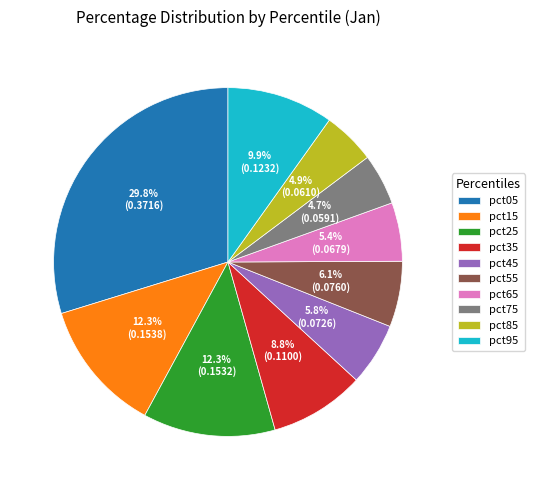

Is there any slice that represents more than half of the pie?

No